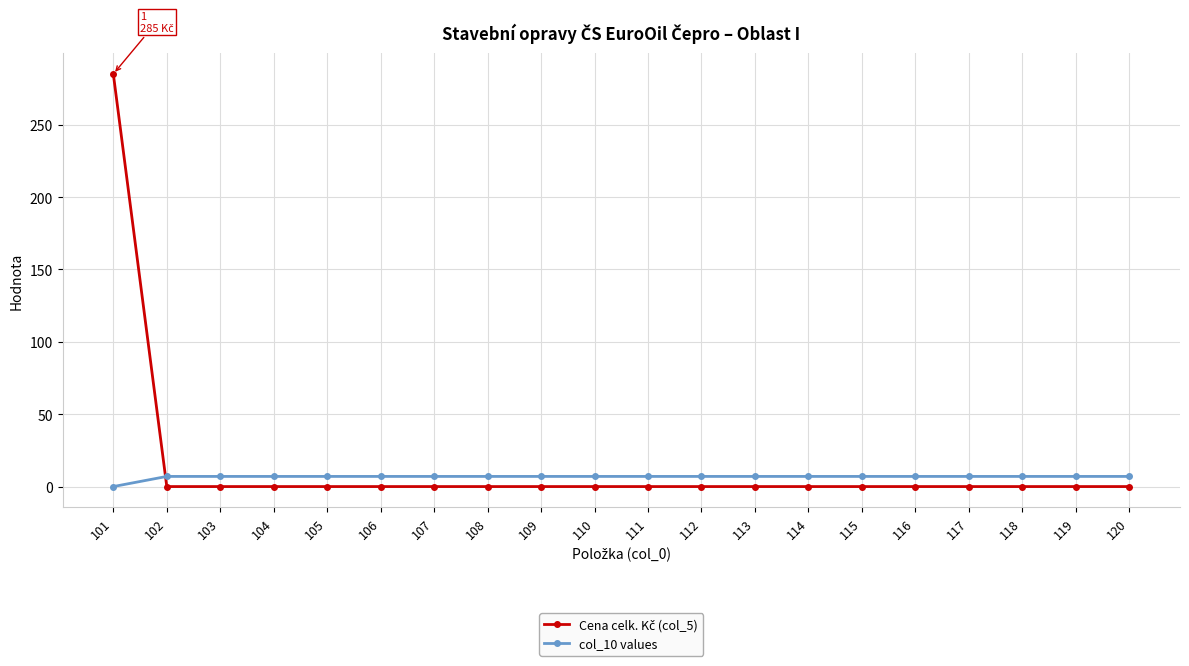

What is the difference between the highest and lowest values at 120?

7